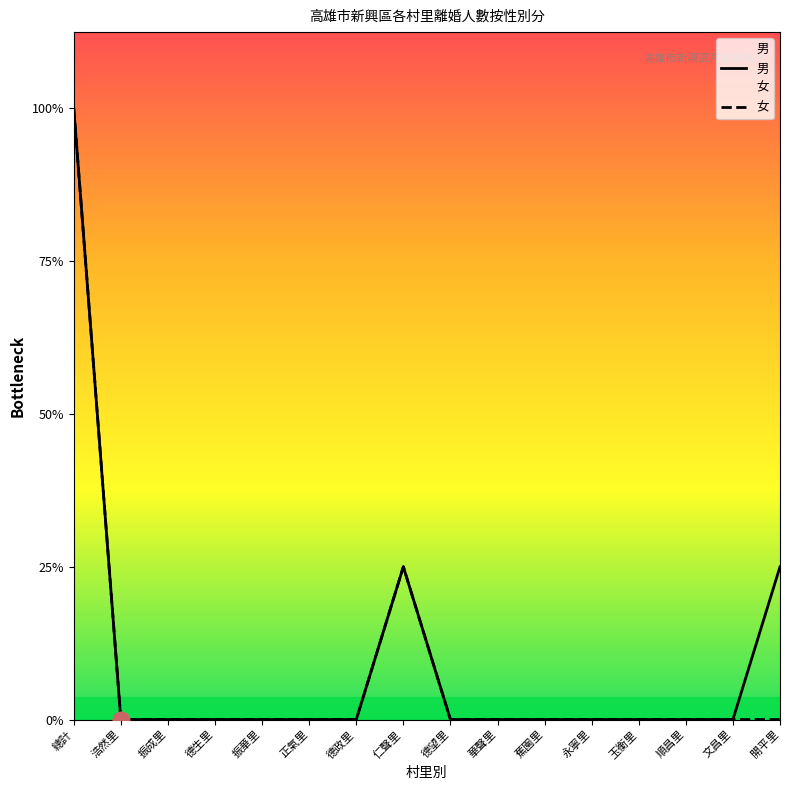

True or false: 女 and 男 intersect in this chart.

False